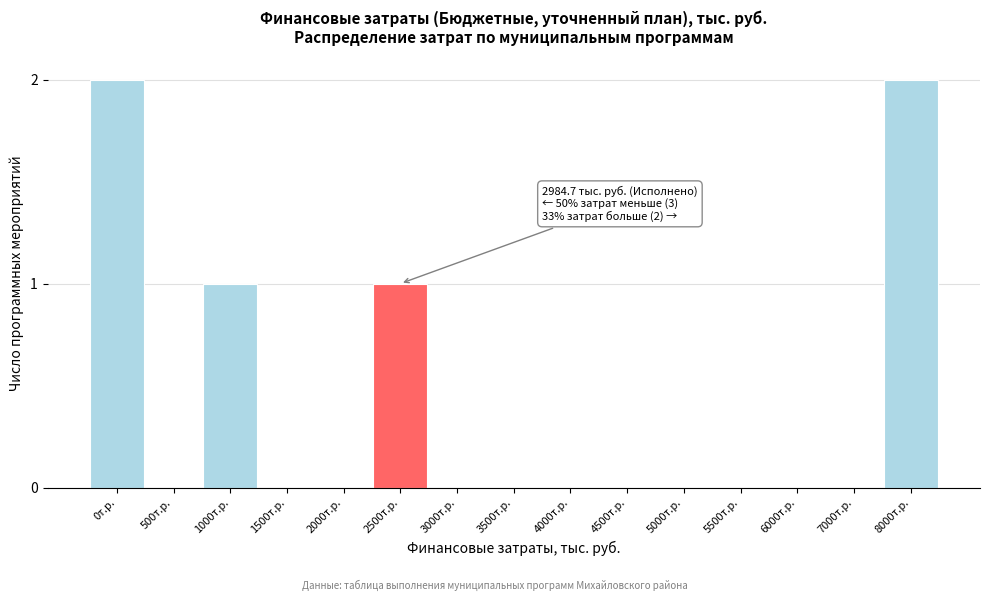

Reading left to right, transcribe all the data shown in this chart.

0т.р.=2	500т.р.=0	1000т.р.=1	1500т.р.=0	2000т.р.=0	2500т.р.=1	3000т.р.=0	3500т.р.=0	4000т.р.=0	4500т.р.=0	5000т.р.=0	5500т.р.=0	6000т.р.=0	7000т.р.=0	8000т.р.=2